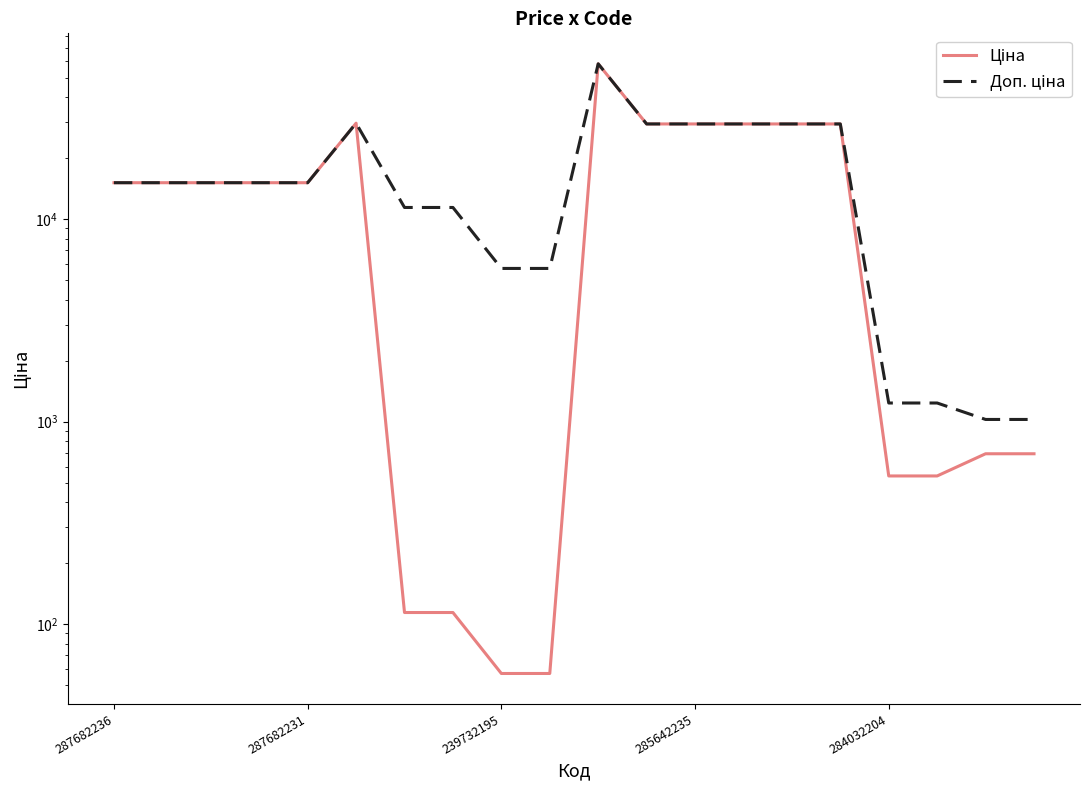

At how many categories does at least one series exceed 52379?

1